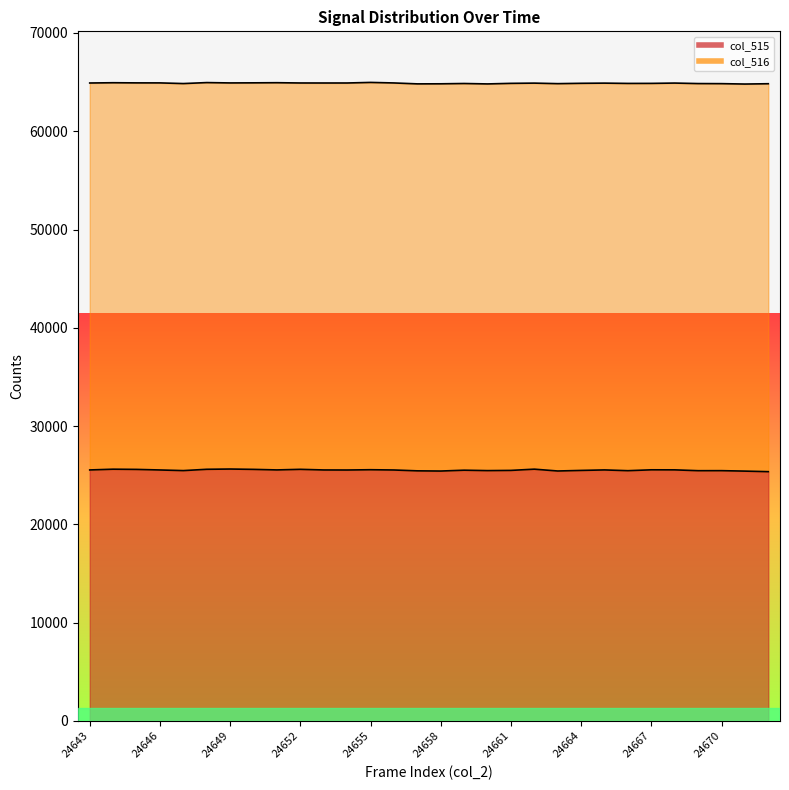

At which category does the chart reach its peak across all series?

24649